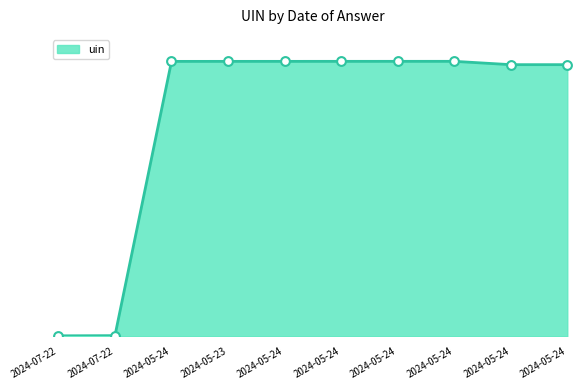

Which has a higher value, 2024-05-24 or 2024-05-24?

2024-05-24